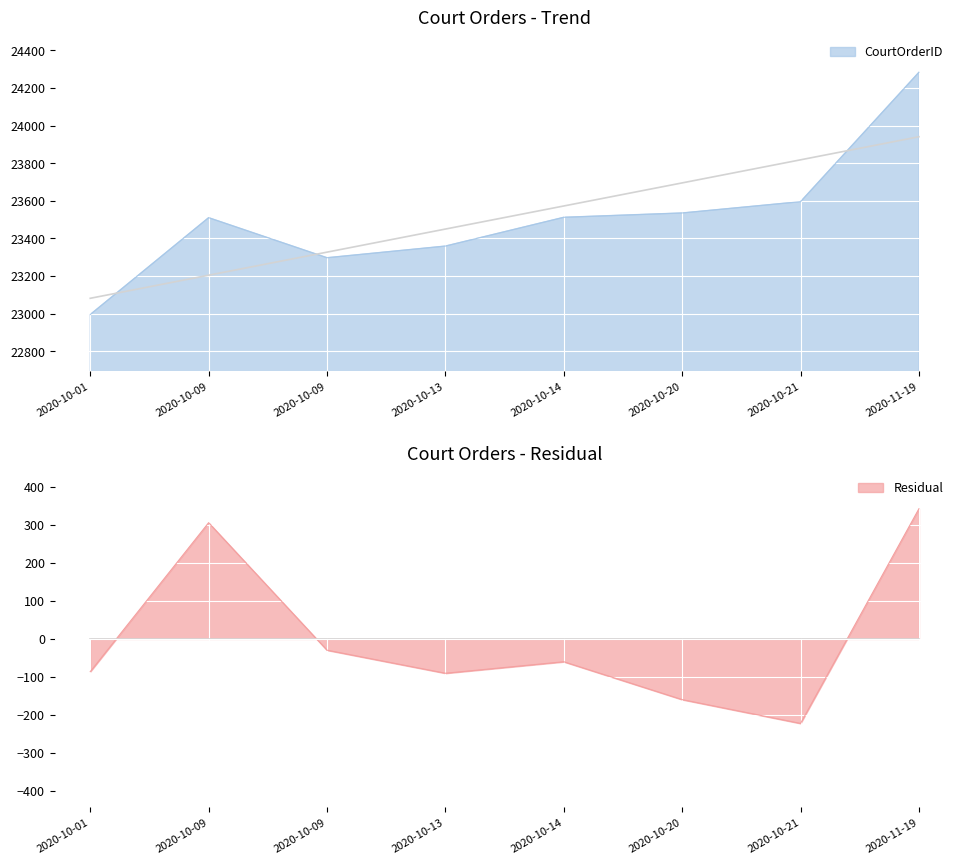

What is the maximum value shown in the chart?

24283